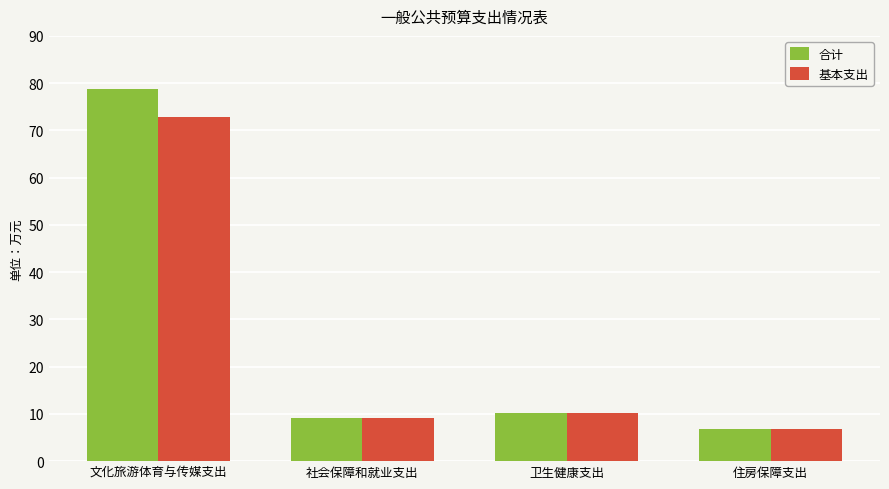

What is the sum of the 合计 values at 文化旅游体育与传媒支出 and 社会保障和就业支出?

88.0